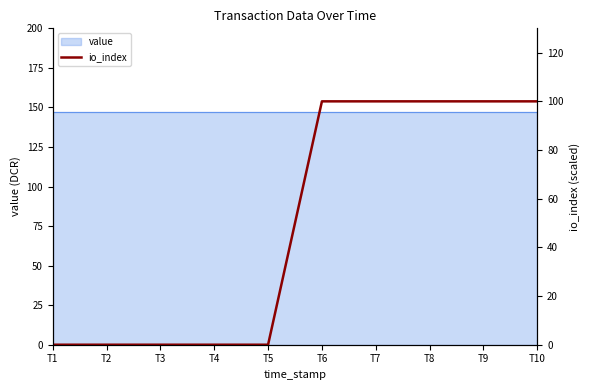

Reading left to right, extract all data points from this chart.

T1=0	T2=0	T3=0	T4=0	T5=0	T6=100	T7=100	T8=100	T9=100	T10=100